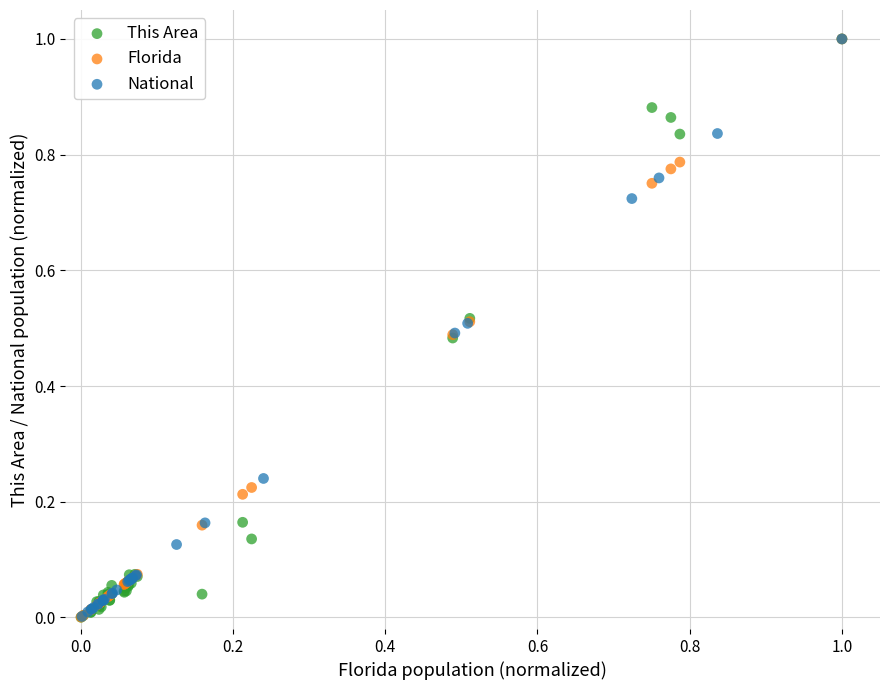

What are all the series names shown in the legend?

This Area, Florida, National